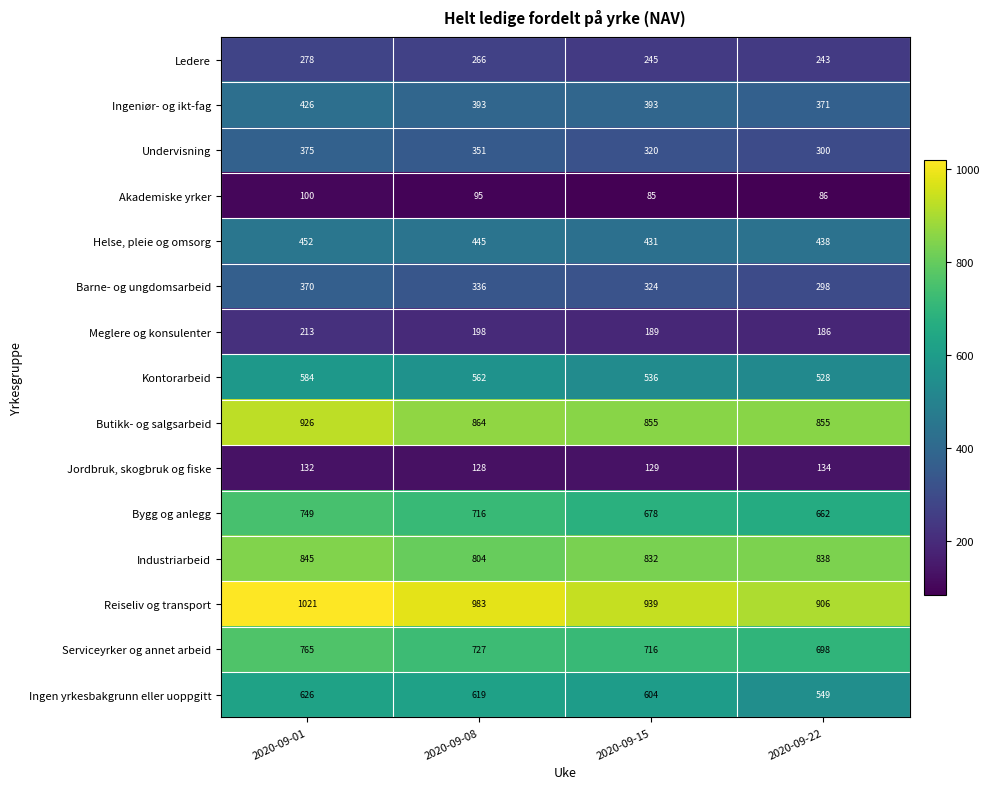

What is the sum of the Ingen yrkesbakgrunn eller uoppgitt values at 2020-09-08 and 2020-09-01?

1245